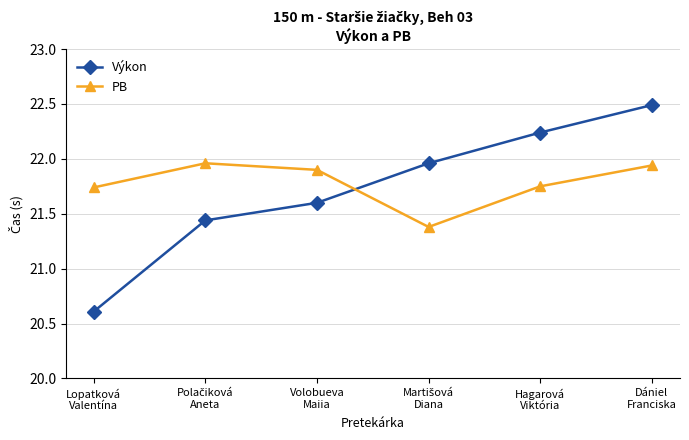

Which series has the largest range (max minus min)?

Výkon